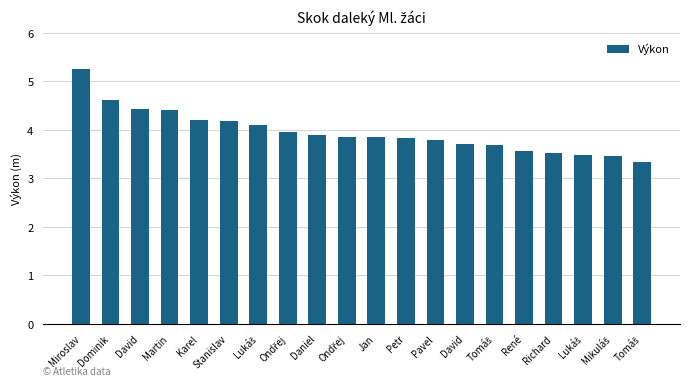

Between Martin and Miroslav, which is larger?

Miroslav